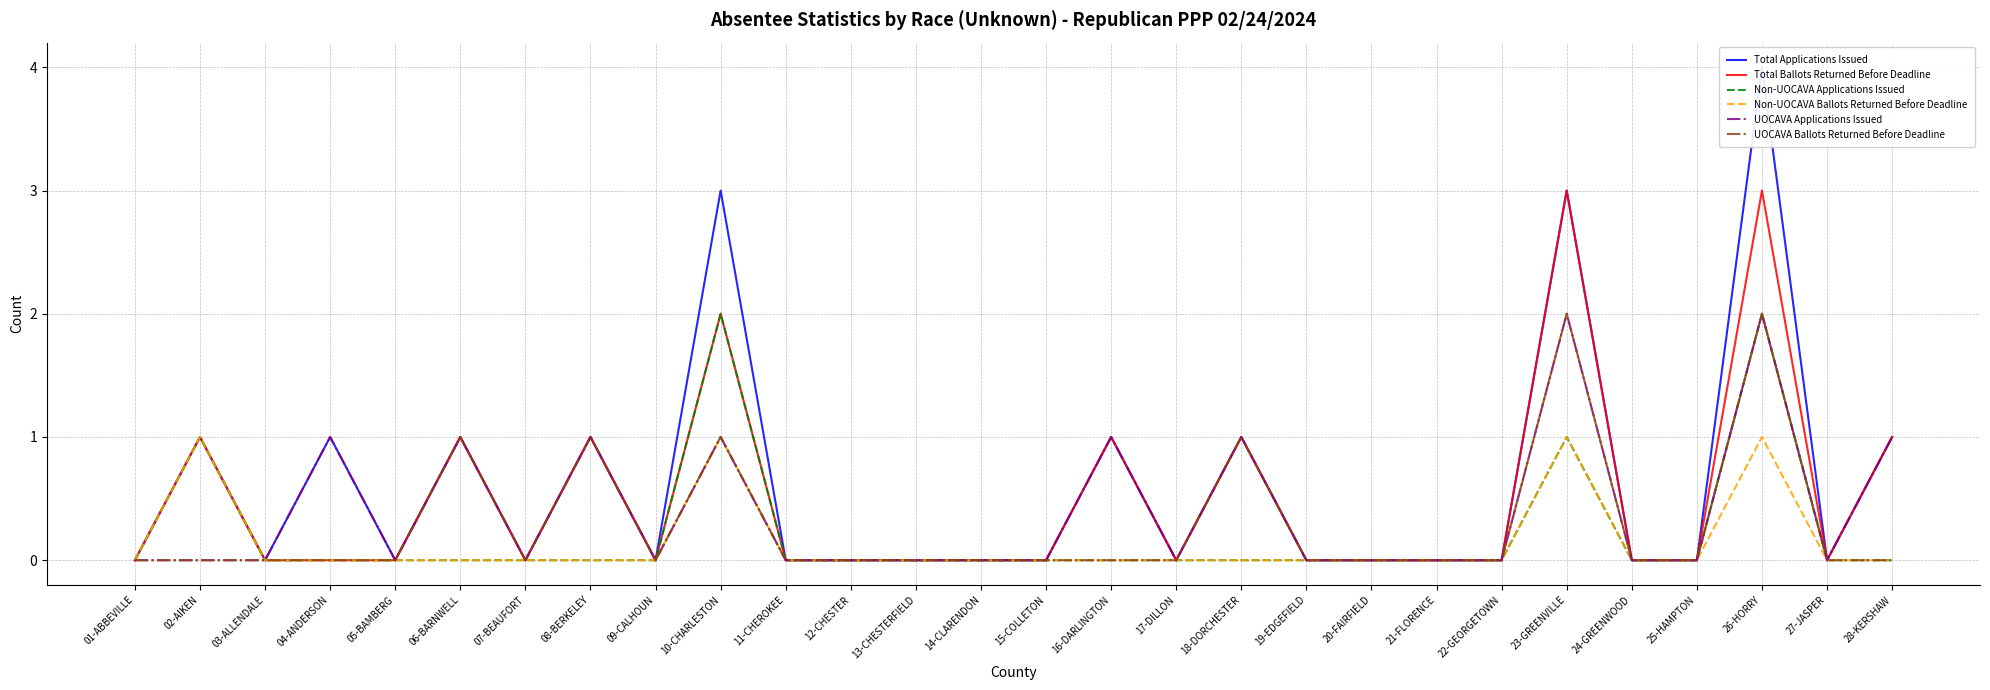

Which series has the largest total across all categories?

Total Applications Issued